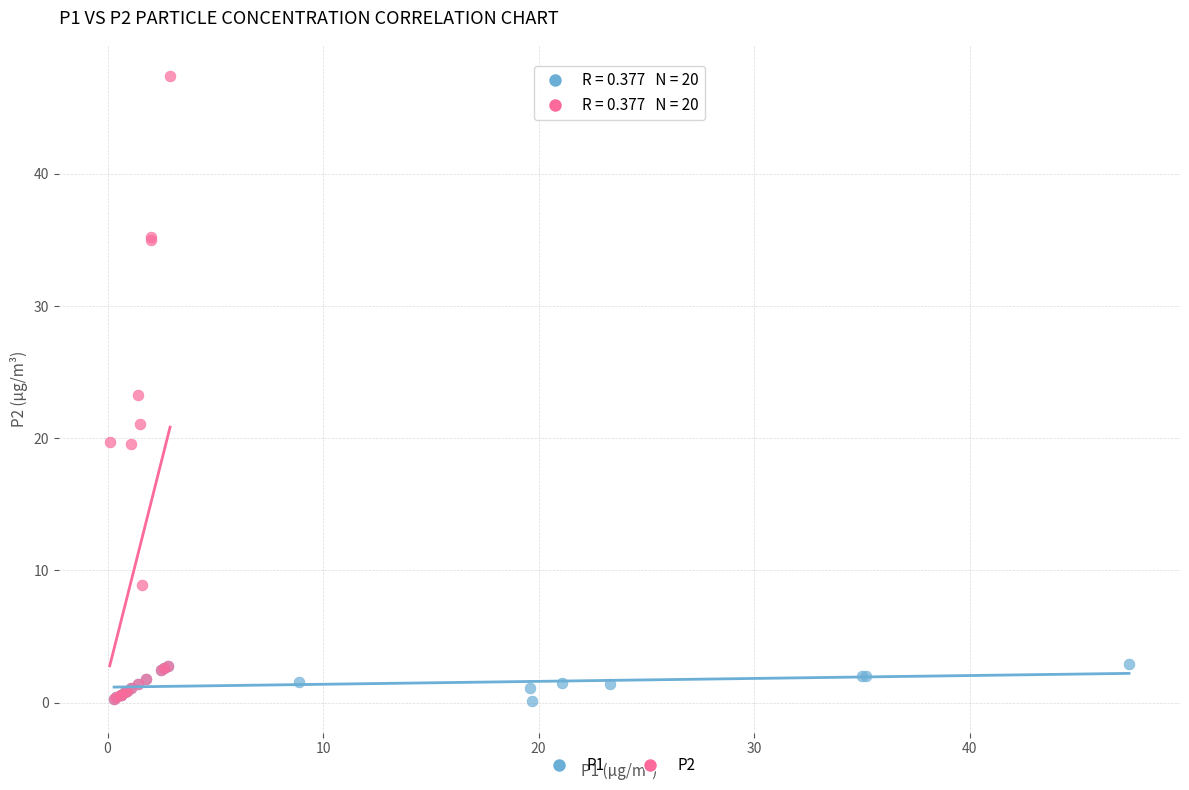

Which series has the widest spread of Y values?

P2